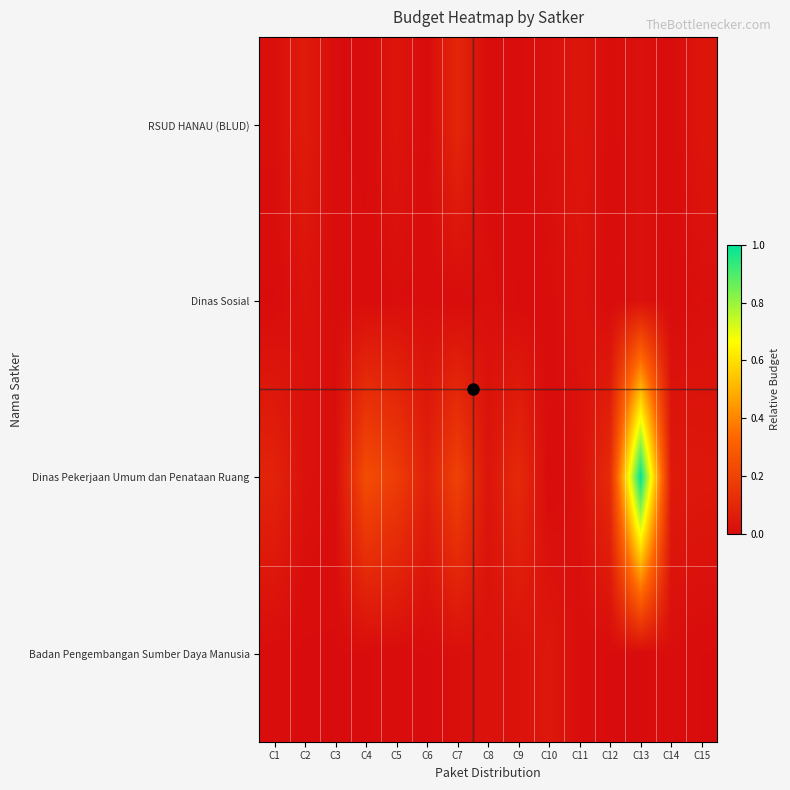

What is the greatest value displayed?

1.0